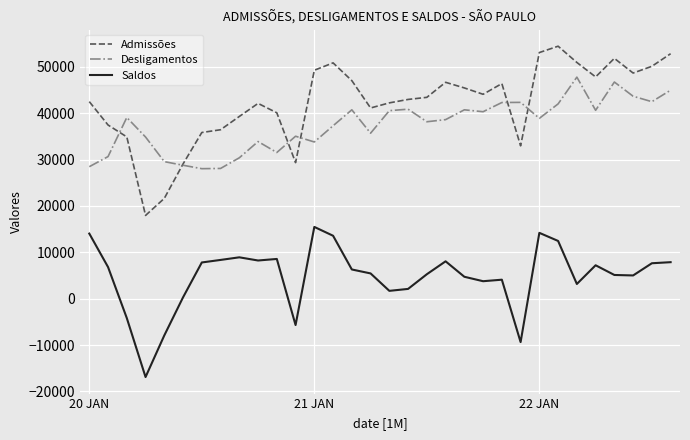

Which series has the widest spread of values?

Admissões